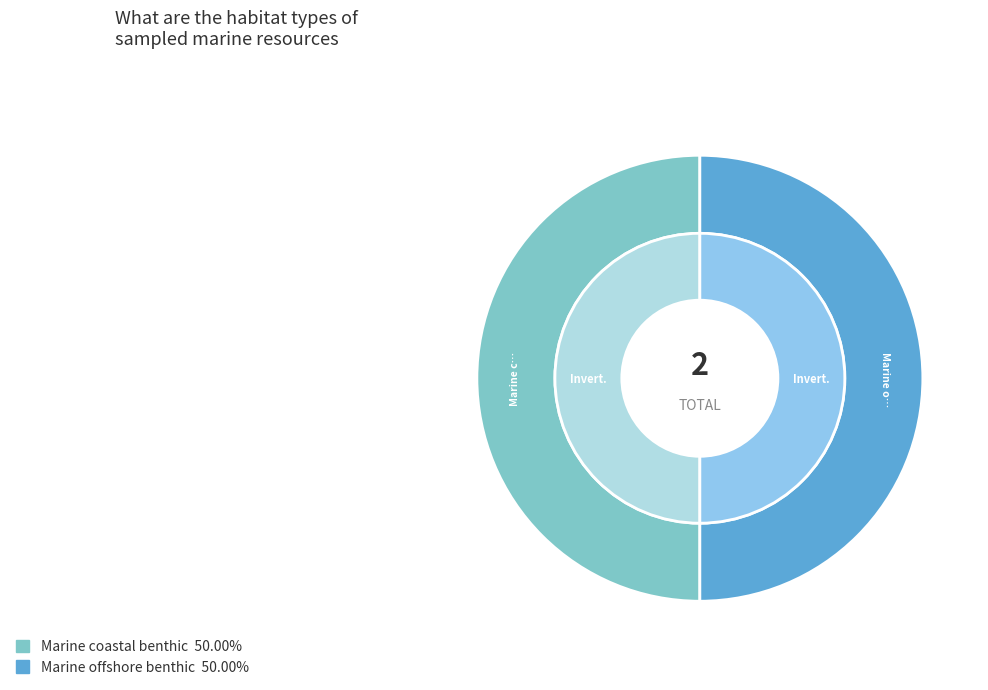

The Marine coastal benthic slice represents 50% of the pie. True or false?

True